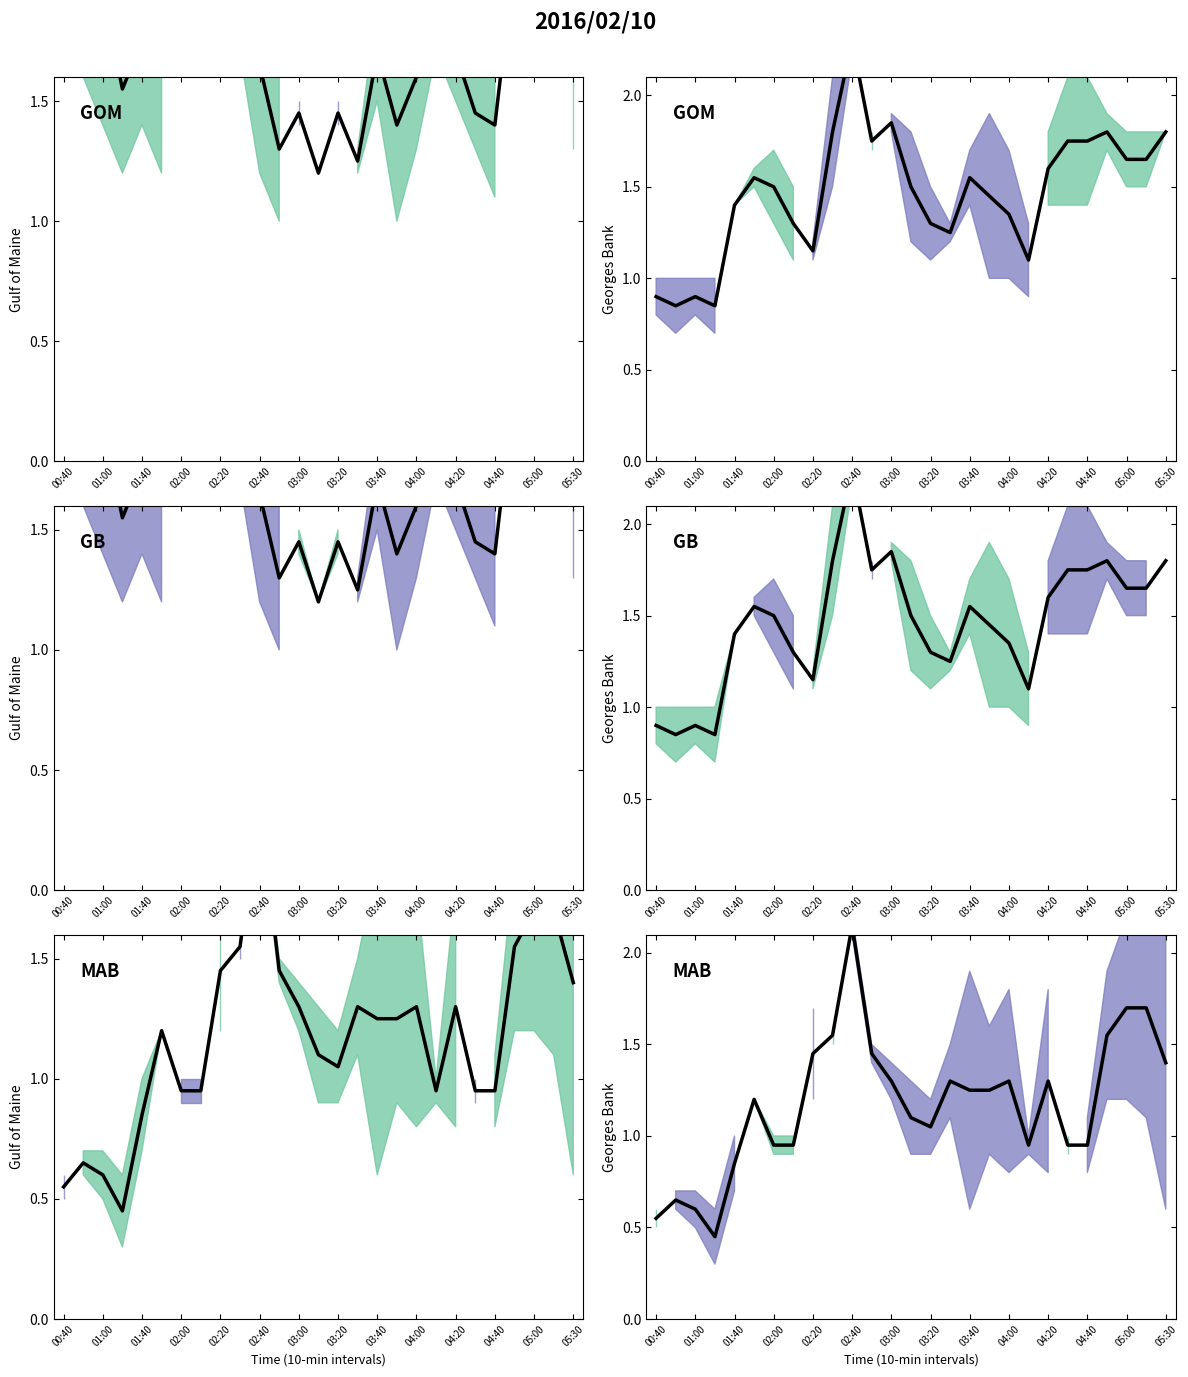

Is this an area chart (filled region under the line)?

No